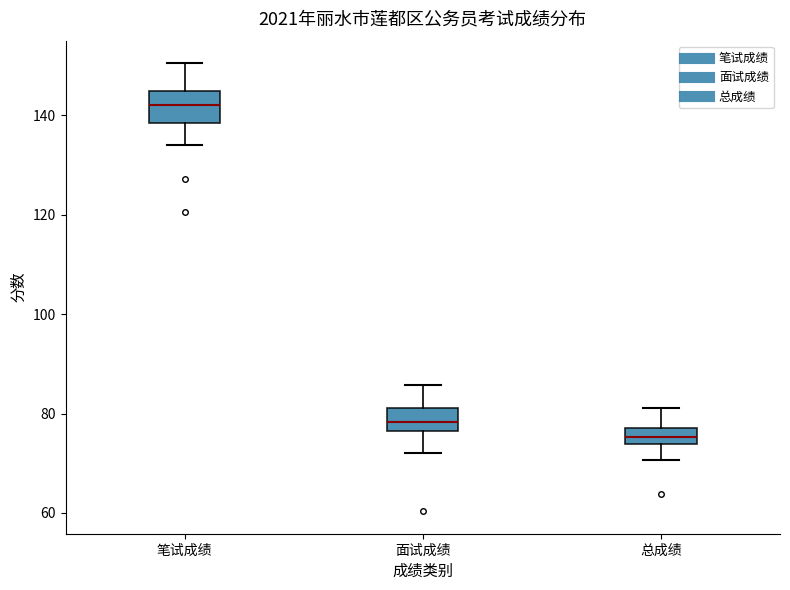

Reading left to right, read every box against the y-axis: the position of its median line, the range the box covers, and the ends of its whiskers. The values are not printed on the chart, so give them approximately, as read against the axis.

笔试成绩: median 142, box 138 to 144, whiskers 134 to 150
面试成绩: median 78, box 76 to 82, whiskers 72 to 86
总成绩: median 76, box 74 to 78, whiskers 70 to 82